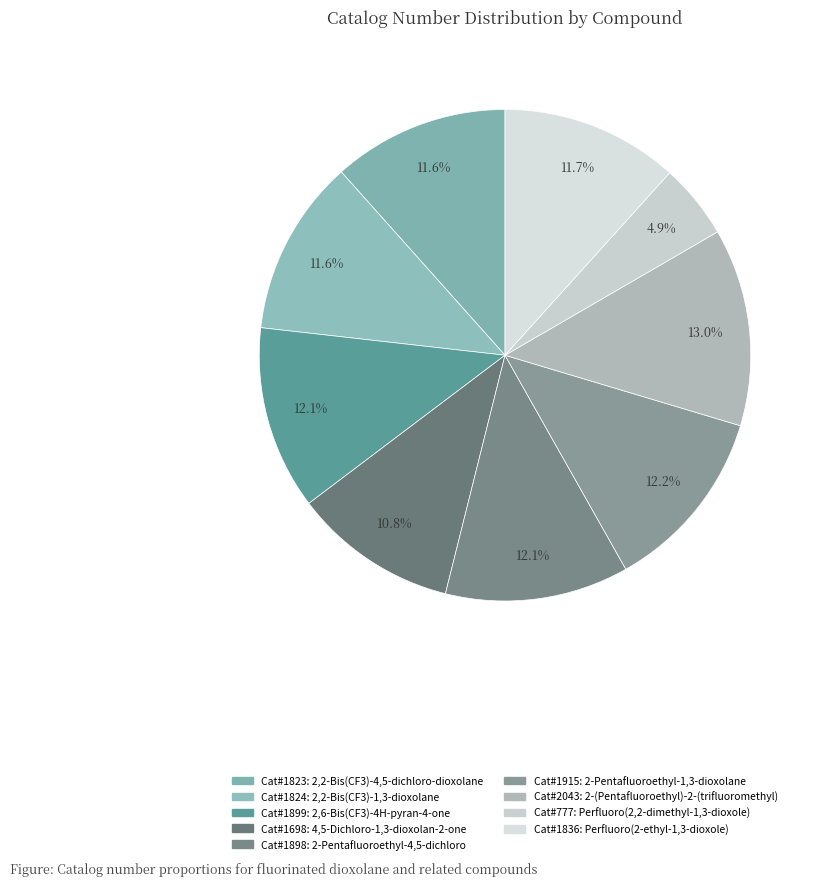

How many segments does this pie chart have?

9